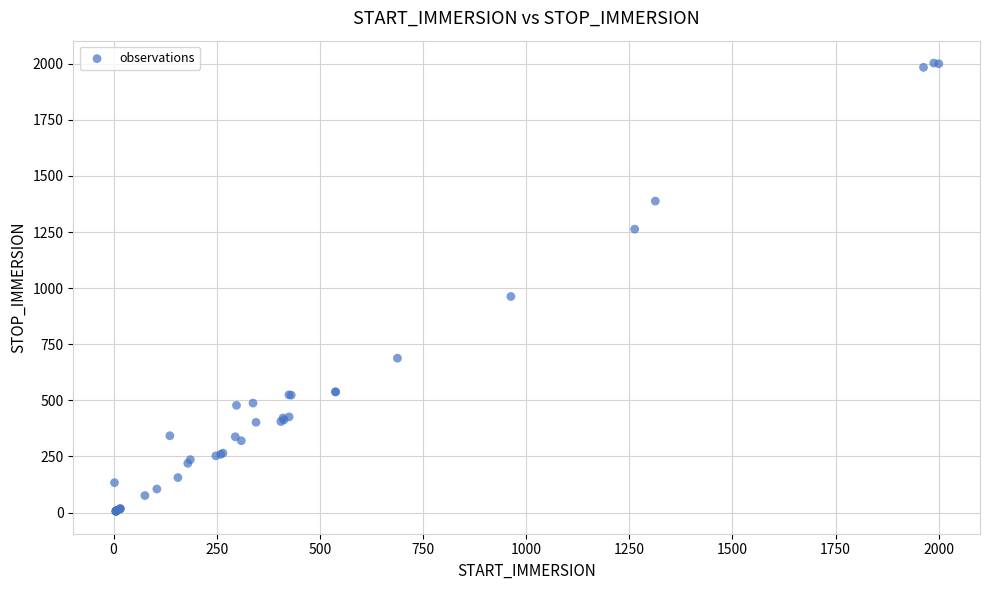

What Y value in the scatter plot is closest to 1004?

963.0